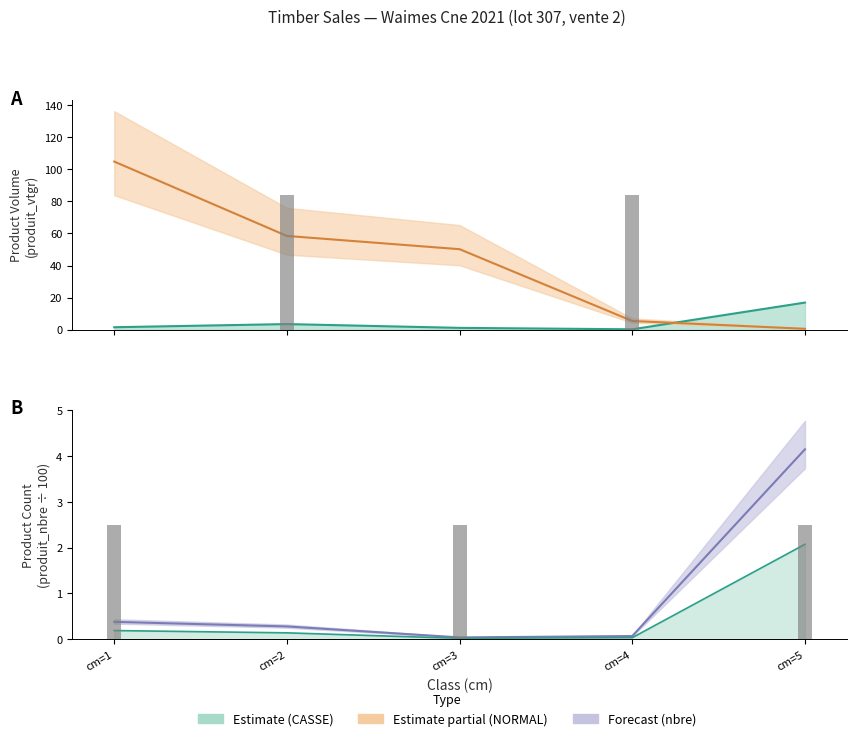

Reading right to left, what are all the values shown in this chart?

produit_vtgr: cm=5=16.9	cm=4=0.2	cm=3=1.1	cm=2=3.5	cm=1=1.5
produit_vtgr_upper: cm=5=4.2	cm=4=0.1	cm=3=0.0	cm=2=0.3	cm=1=0.4
produit_nbre: cm=5=2.1	cm=4=0.0	cm=3=0.0	cm=2=0.1	cm=1=0.2
produit_vtgr_2: cm=5=0.5	cm=4=5.4	cm=3=50.2	cm=2=58.5	cm=1=104.9